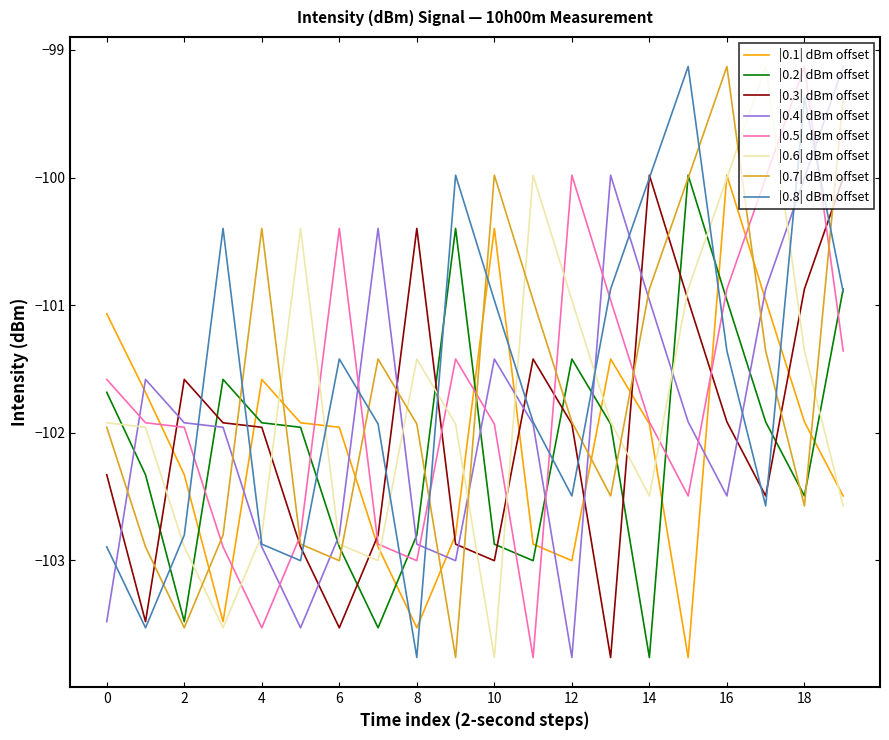

Which series ends up on top after the final intersection of |0.5| dBm offset and |0.8| dBm offset?

|0.8| dBm offset